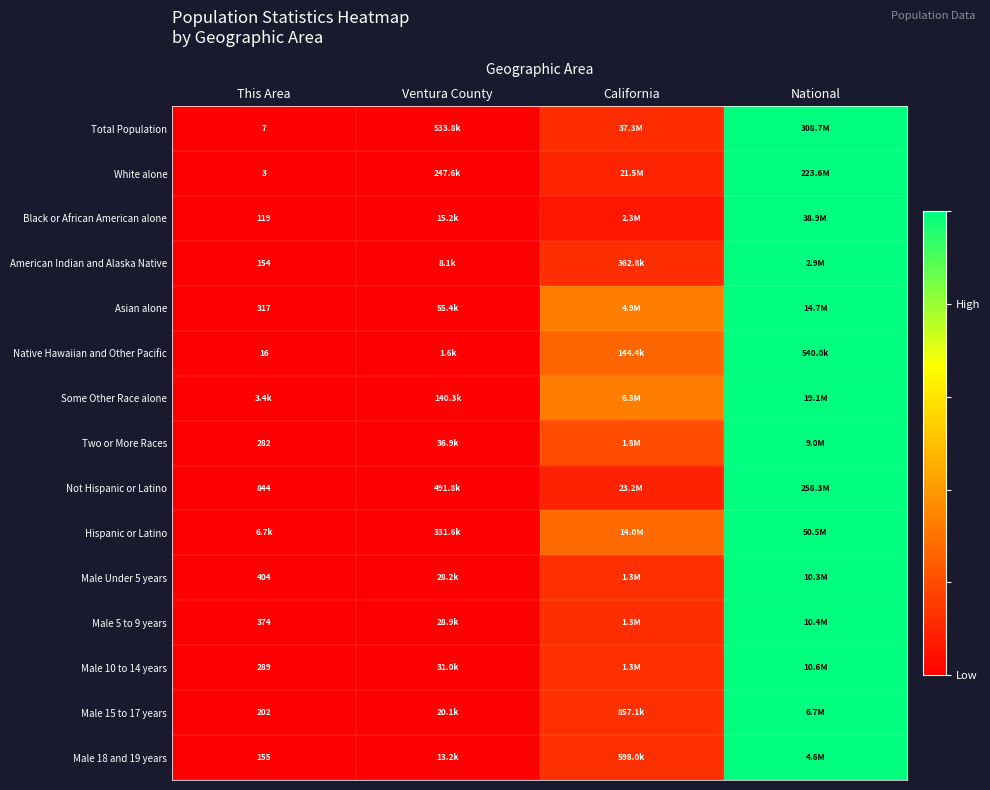

Is the value of Asian alone at This Area greater than the value of American Indian and Alaska Native at This Area?

Yes